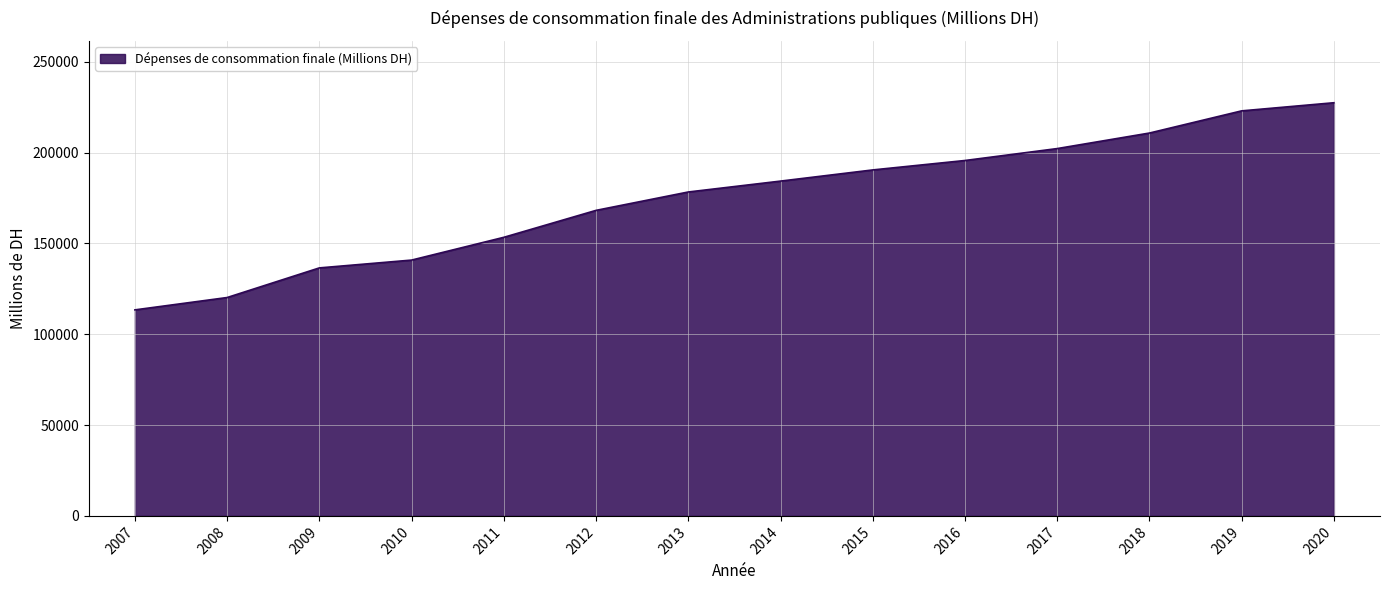

What is the sum of the values at 2014 and 2015?

374753